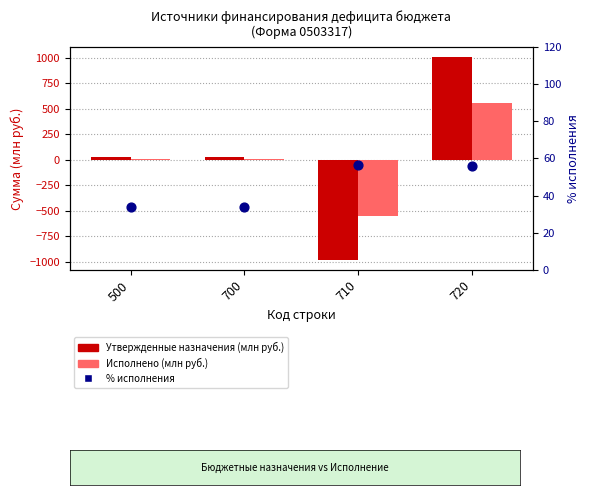

Which series has the largest Y range (max minus min)?

Утвержденные назначения (млн руб.)